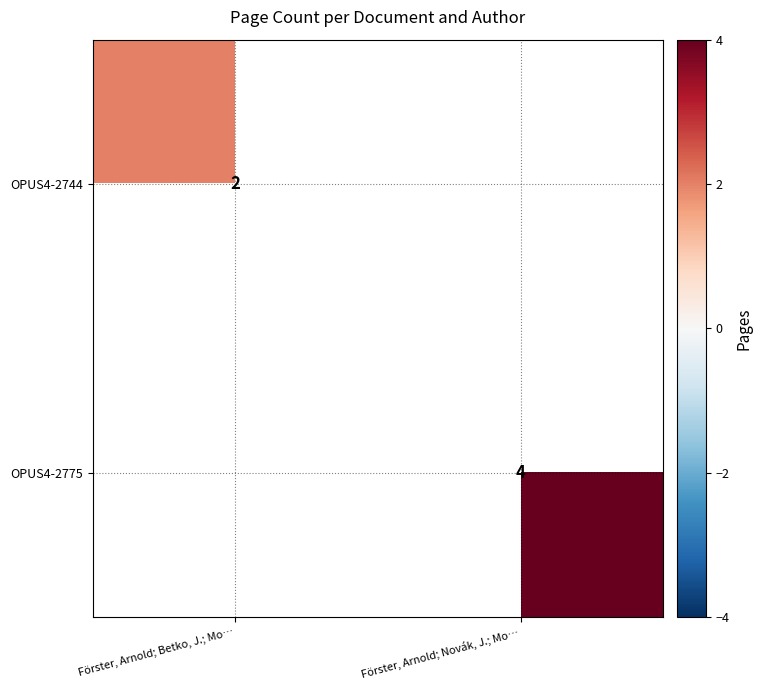

At which category is the sum across all series the highest?

Förster, Arnold; Novák, J.; Mo…